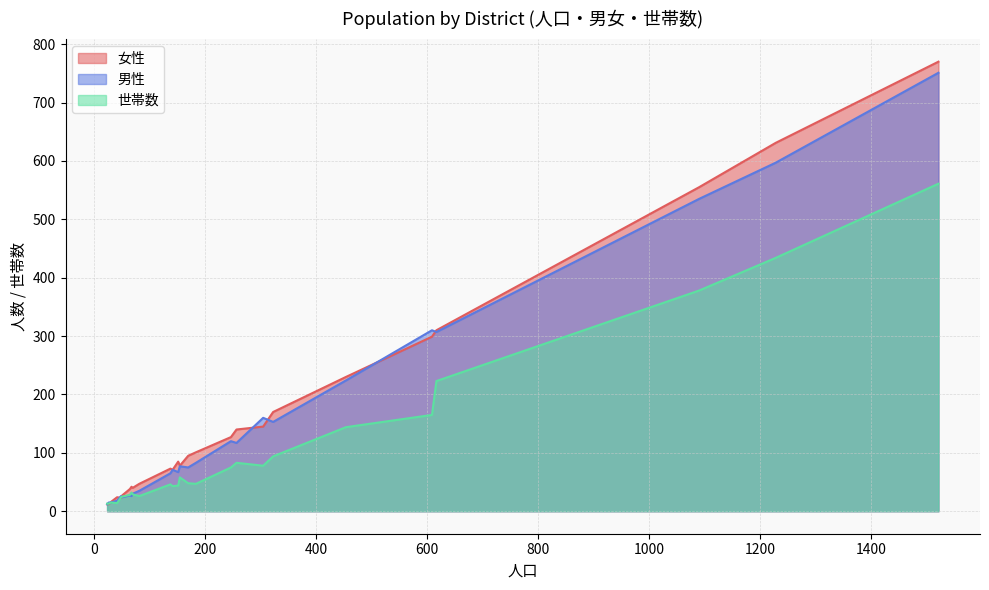

What is the label of the 24th point from the right?

51